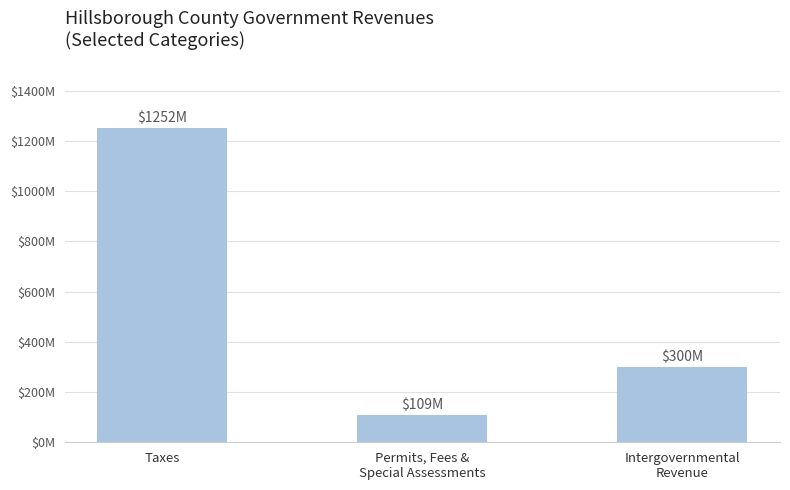

True or false: the data shows 159266124 at Permits, Fees &
Special Assessments.

False